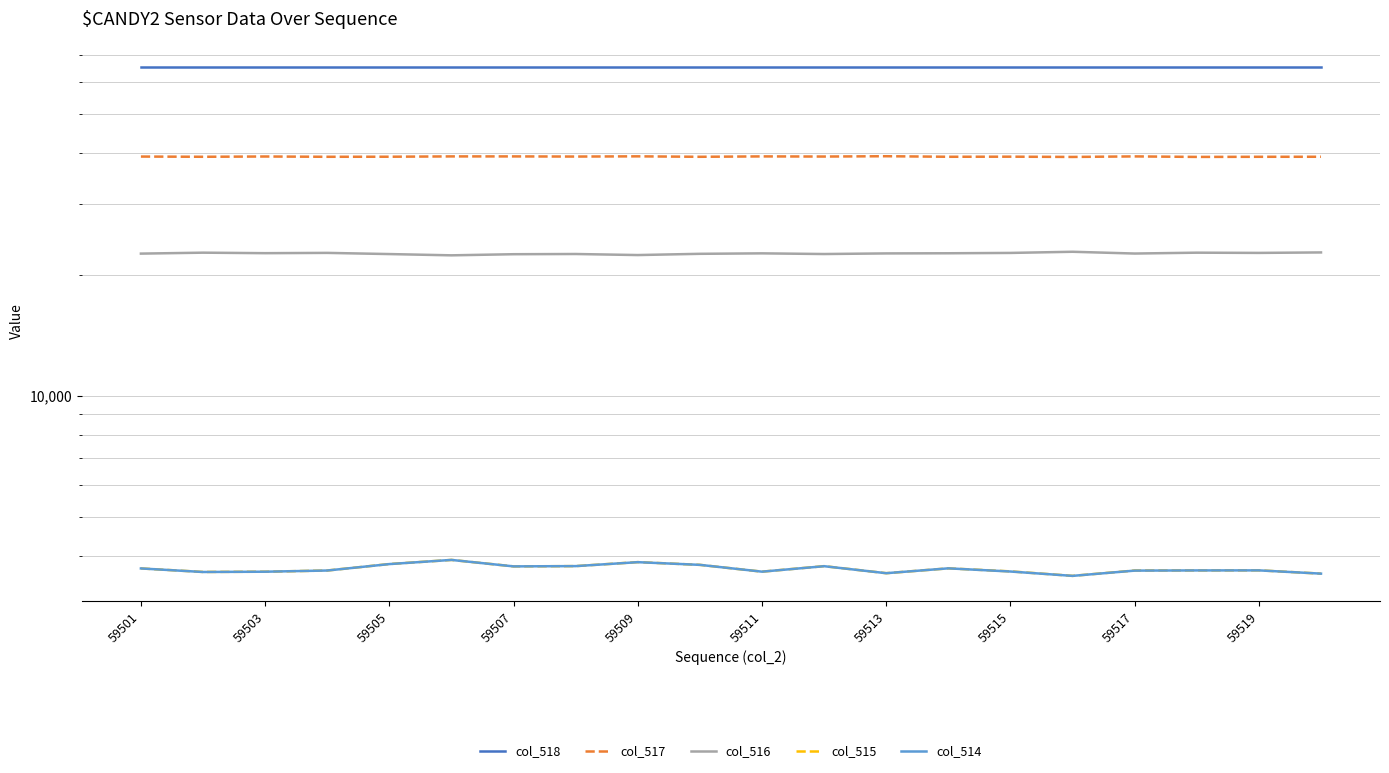

Is it true that col_516 equals 12687 at 59511?

False